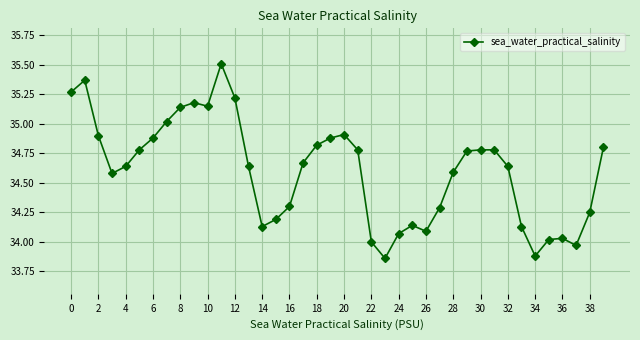

What is the maximum value shown in the chart?

35.5